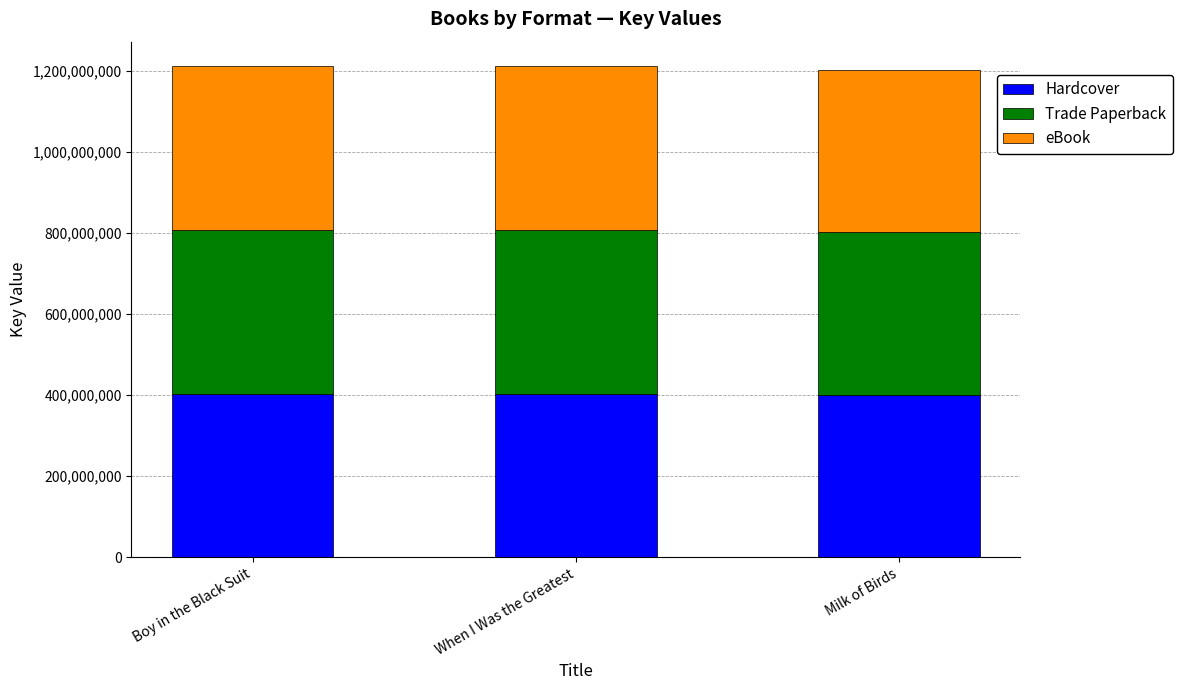

At which label is Hardcover closest to 402185226?

When I Was the Greatest